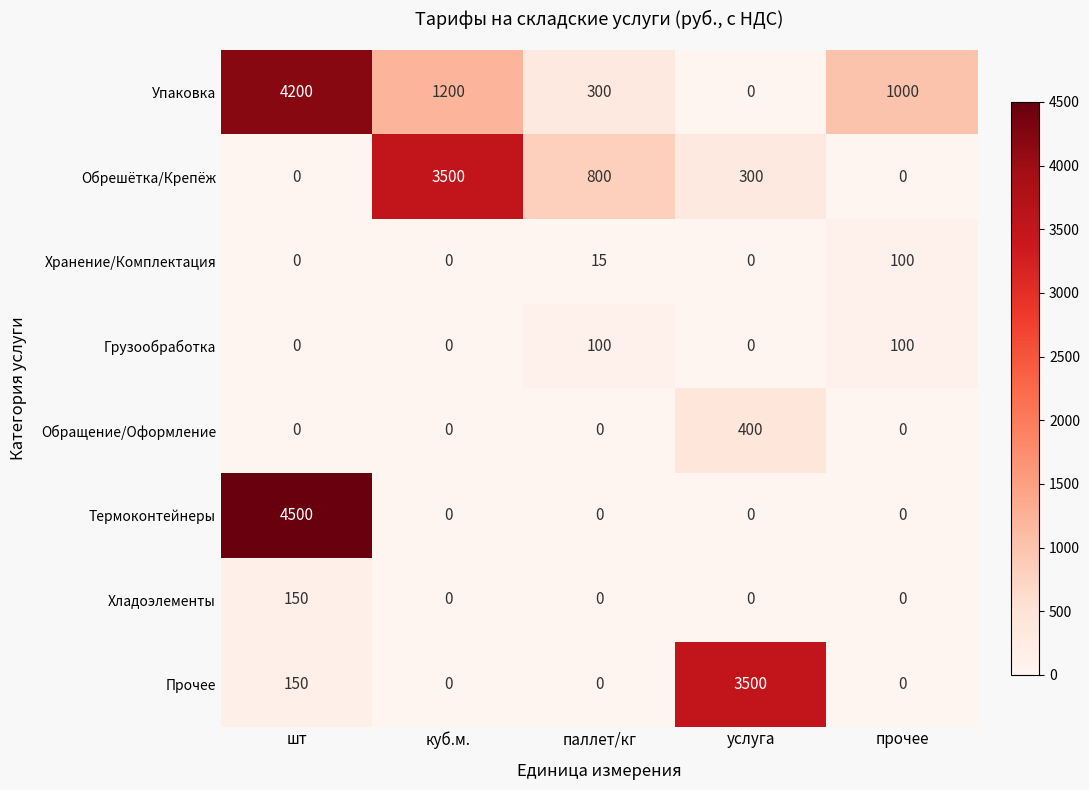

The Грузообработка series shows 49 at шт. True or false?

False